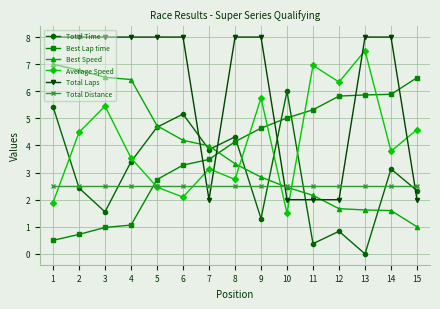

Does the chart have visible grid lines?

Yes